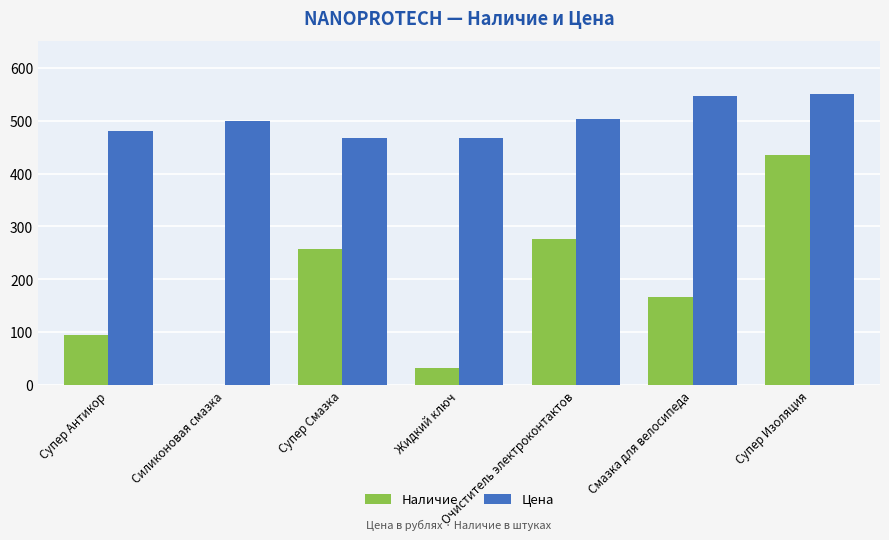

The value of Наличие at Супер Смазка is 257.0. True or false?

True